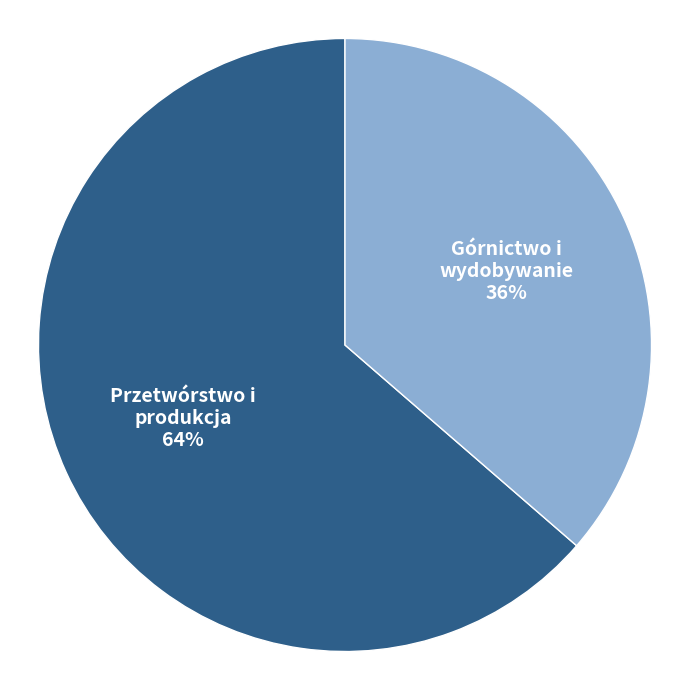

How many segments does this pie chart have?

2